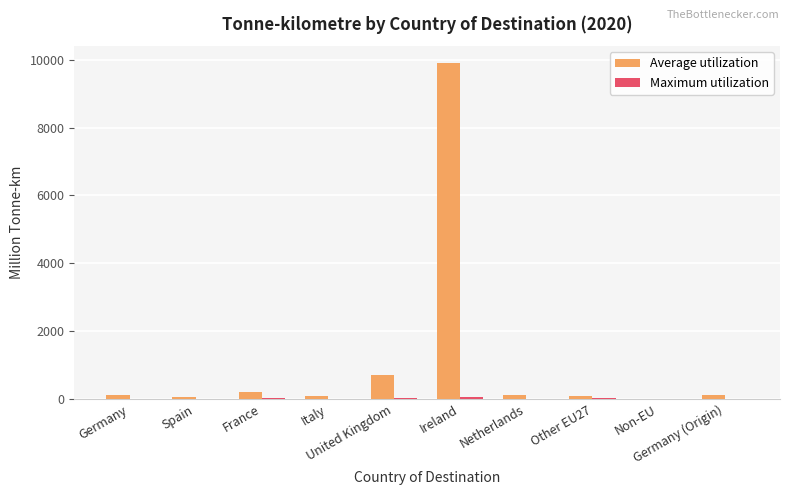

Which series has the largest total across all categories?

Average utilization